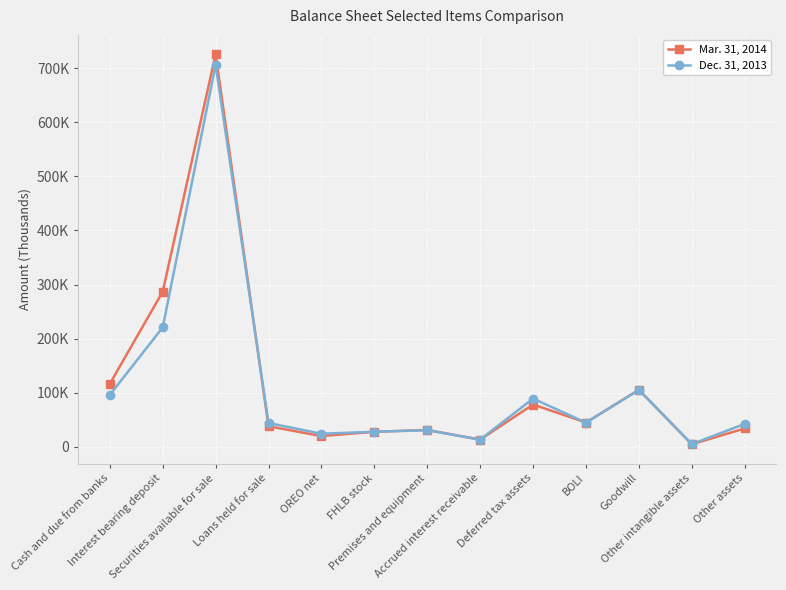

Is it true that Mar. 31, 2014 equals 31290 at Premises and equipment?

True